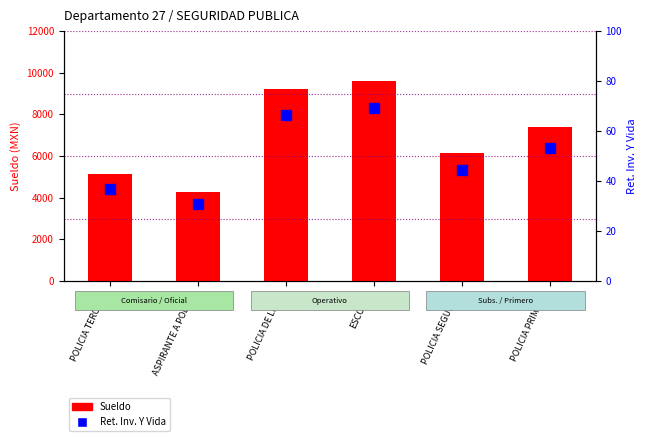

Reading left to right, what are all the values shown in this chart?

Sueldo: 5144.1	4287.0	9237.0	9609.8	6167.2	7407.9
Ret. Inv. Y Vida: 37.0	30.8	66.4	69.1	44.4	53.3